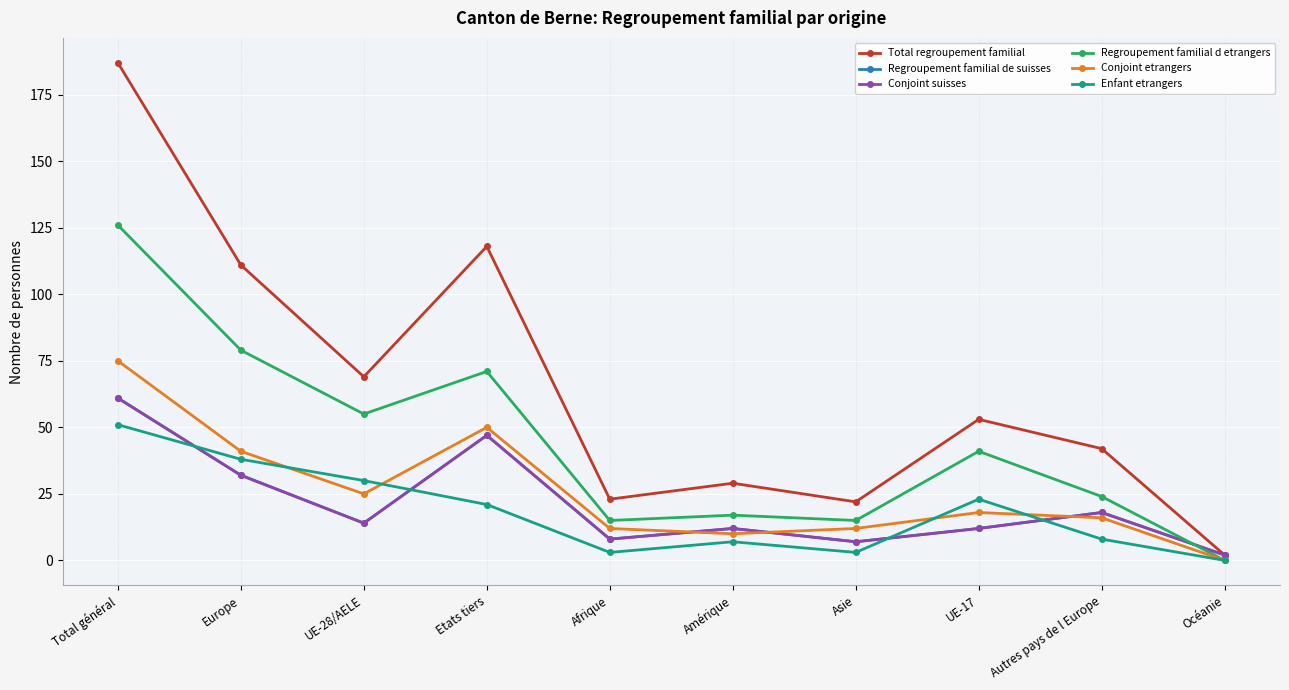

Is this an area chart (filled region under the line)?

No